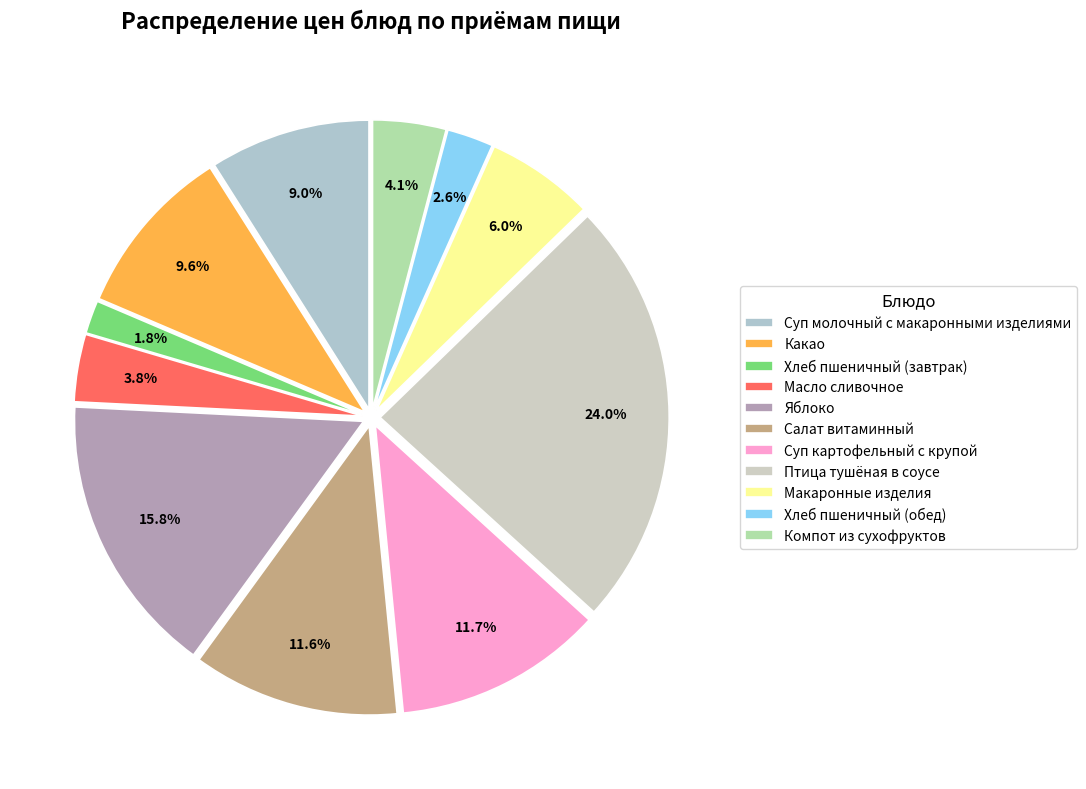

To the nearest percent, what percentage of the pie is Суп картофельный с крупой?

12%